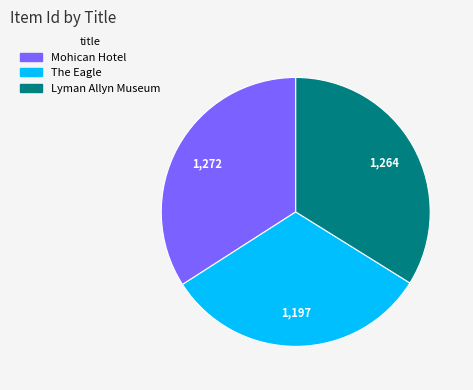

How many segments does this pie chart have?

3